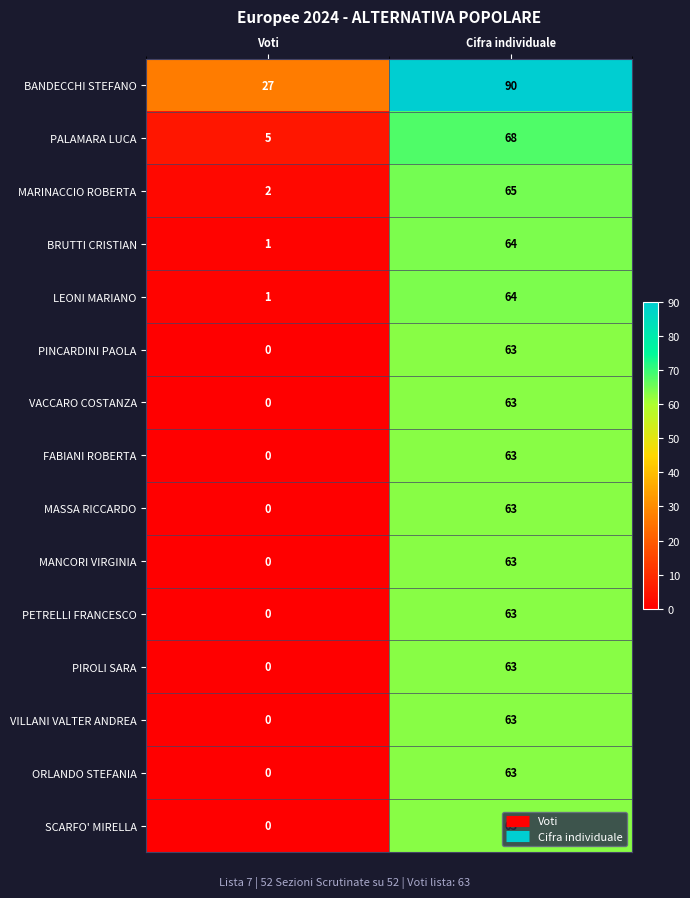

The value of BANDECCHI STEFANO at Voti is 27. True or false?

True